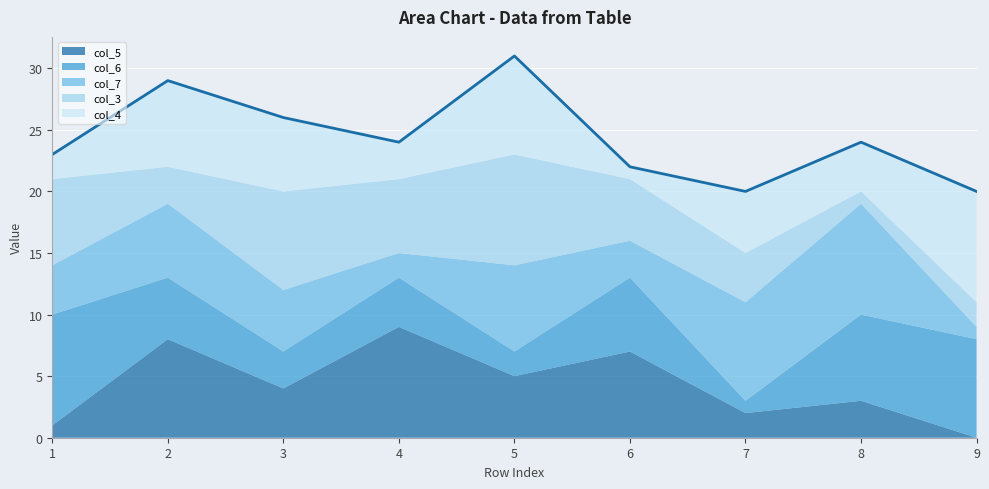

What is the sum of the col_7 values at 9 and 1?

5